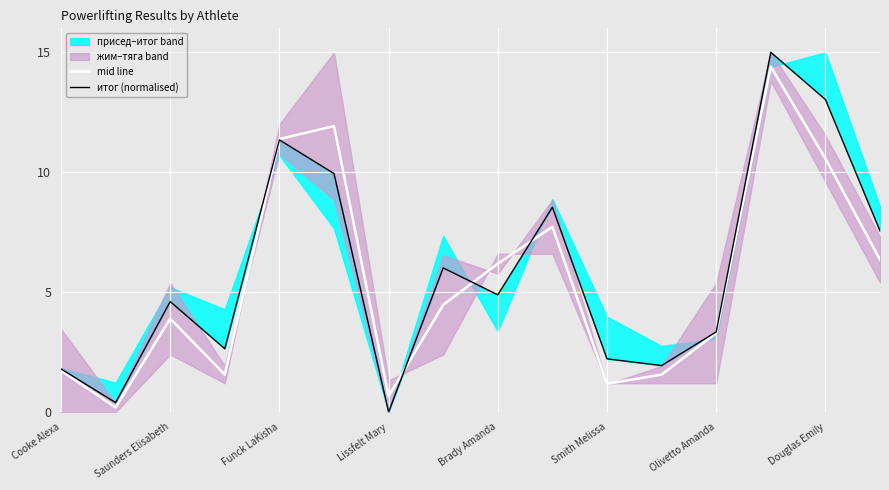

How many positive values does the итог (normalised) series have?

15